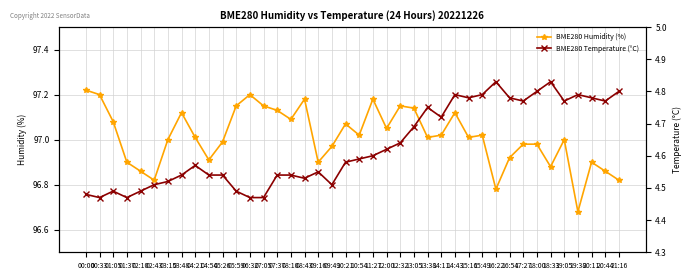

At which label does BME280 Humidity (%) reach its minimum?

19:38